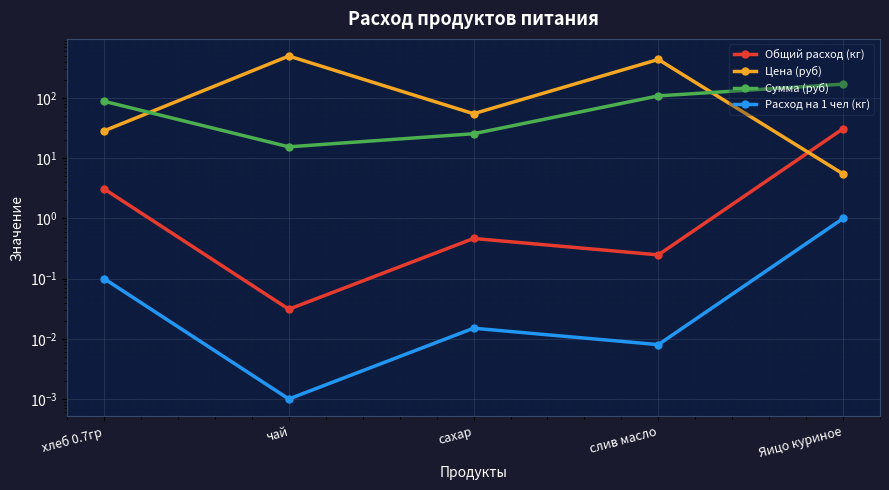

Does the chart display data point markers on the line(s)?

Yes